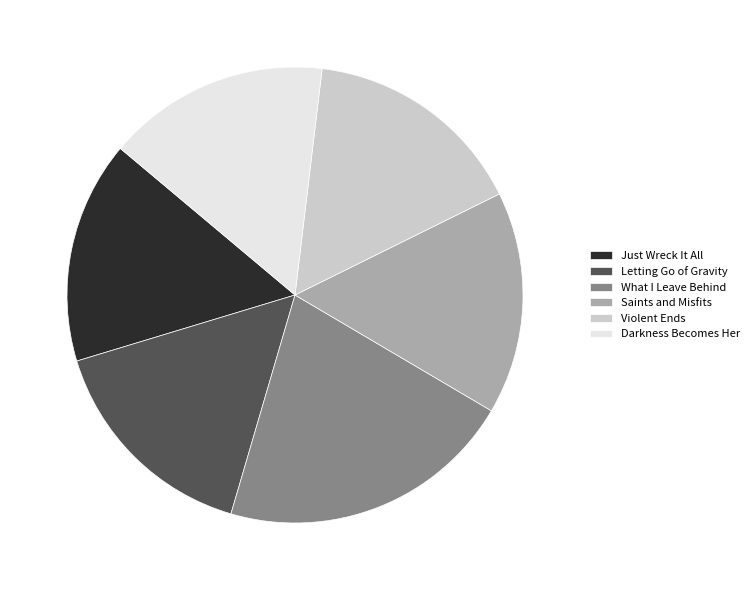

Combined, do What I Leave Behind and Saints and Misfits account for over 50%?

No